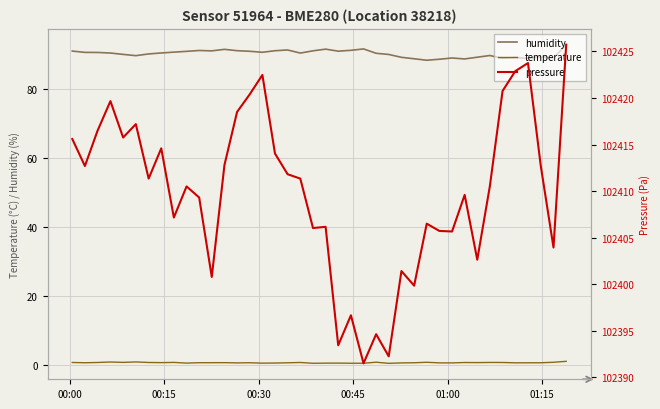

What is the difference between the second highest and minimum values in the temperature series?

0.4